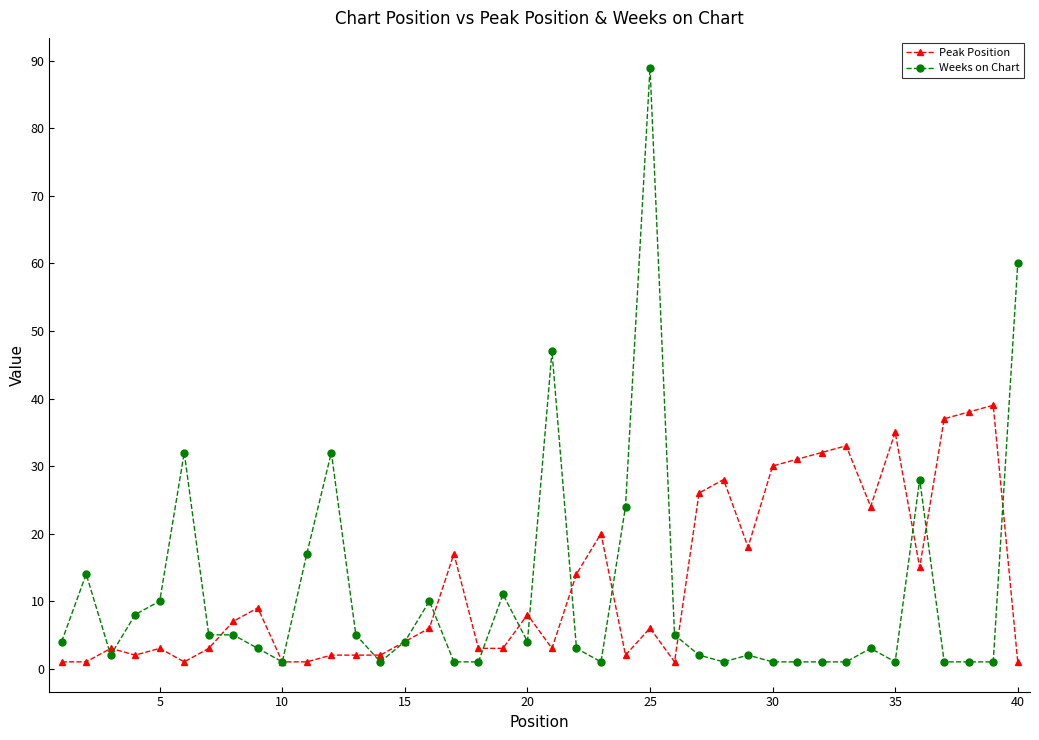

Which series has the widest spread of values?

Weeks on Chart